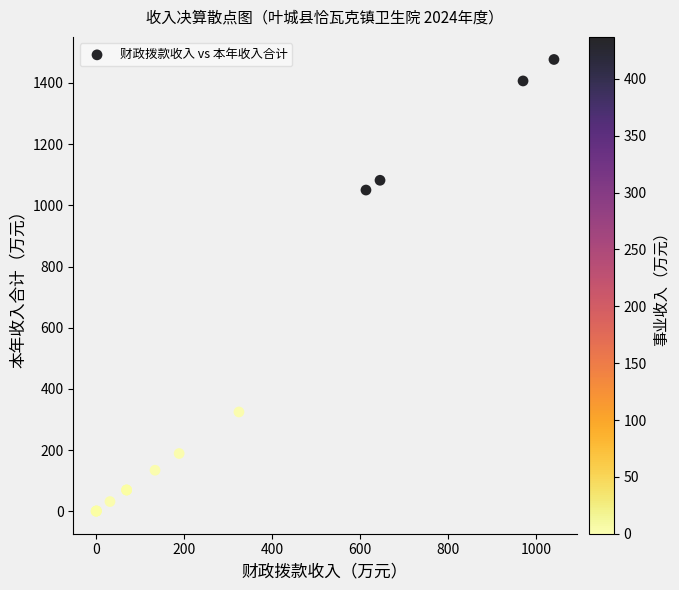

What Y value in the scatter plot is closest to 738?

1050.0